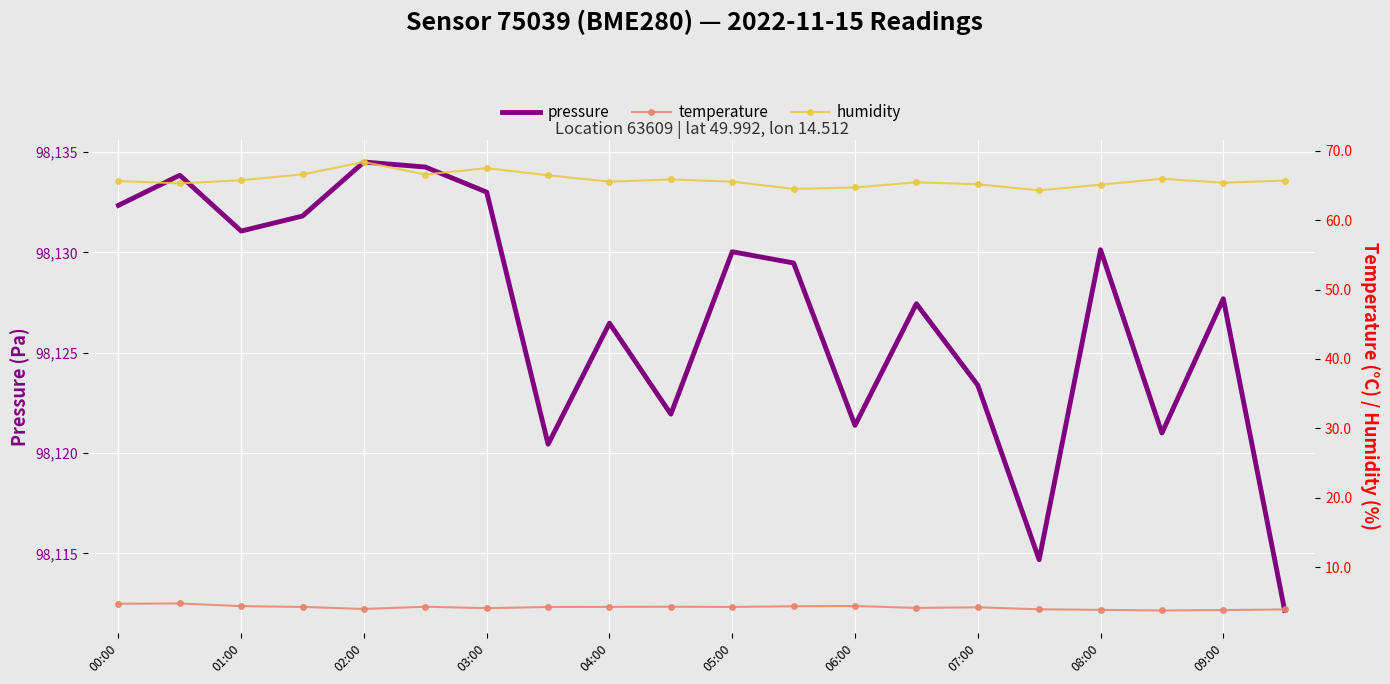

Which series has the largest total across all categories?

pressure